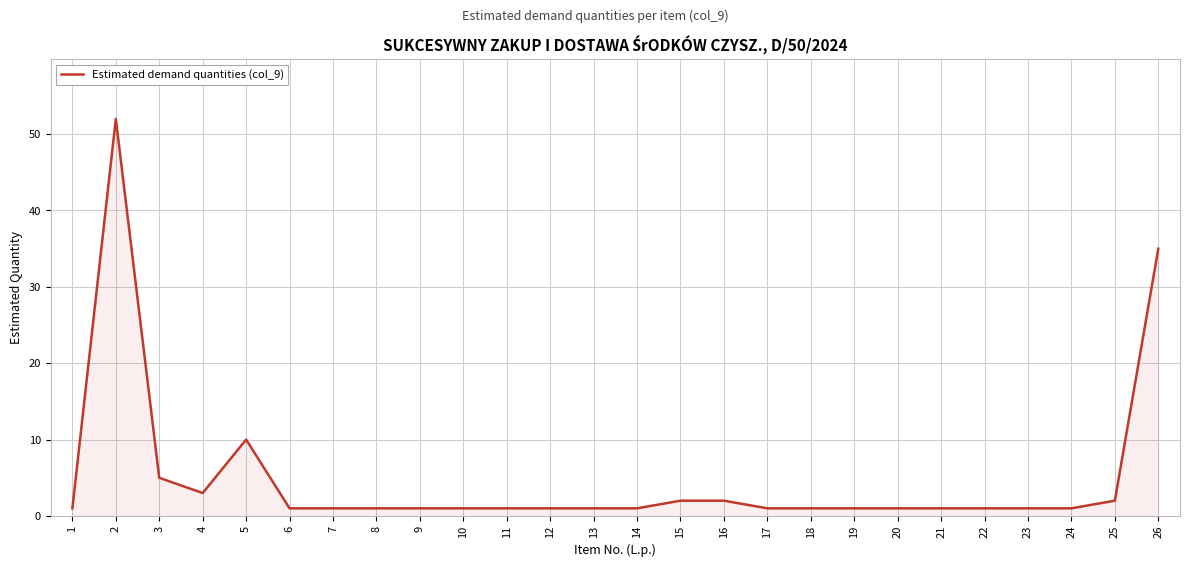

What is the greatest value displayed?

52